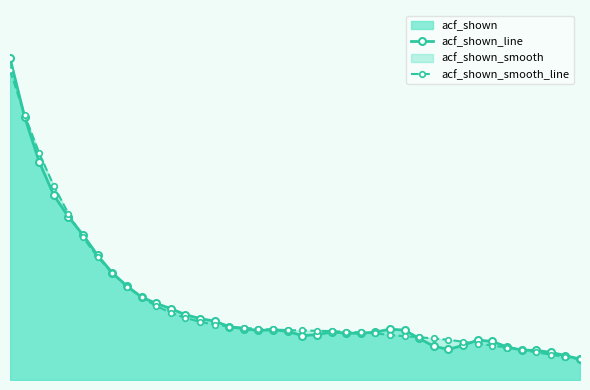

Between 14 and 33, which series saw the biggest shift?

acf_shown_smooth_line